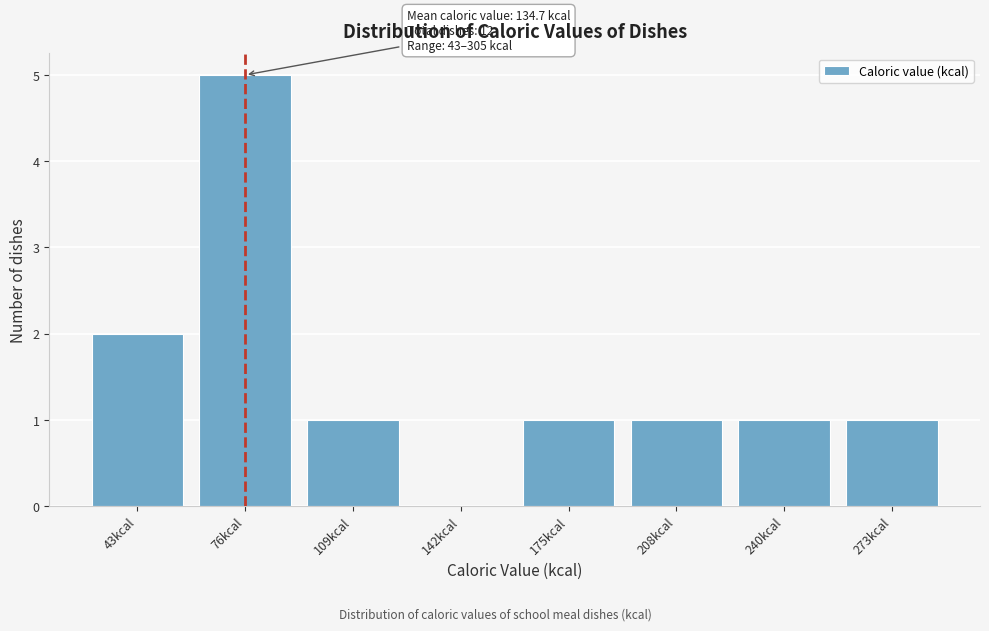

Reading left to right, transcribe all the data shown in this chart.

43kcal=2	76kcal=5	109kcal=1	142kcal=0	175kcal=1	208kcal=1	240kcal=1	273kcal=1